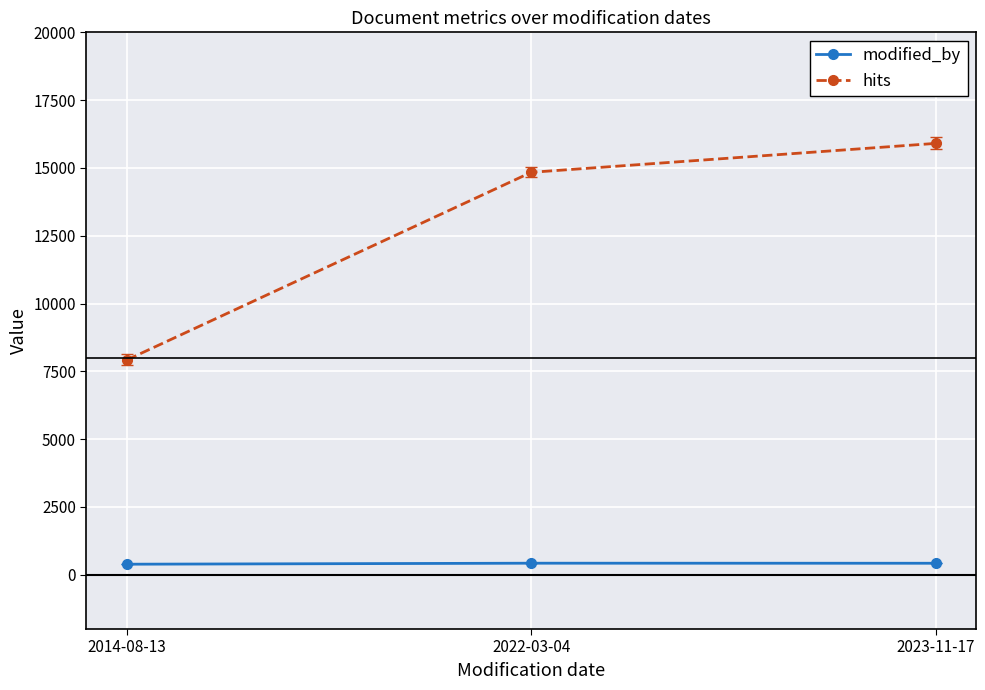

What is the sum of the hits values at 2022-03-04 and 2014-08-13?

22762